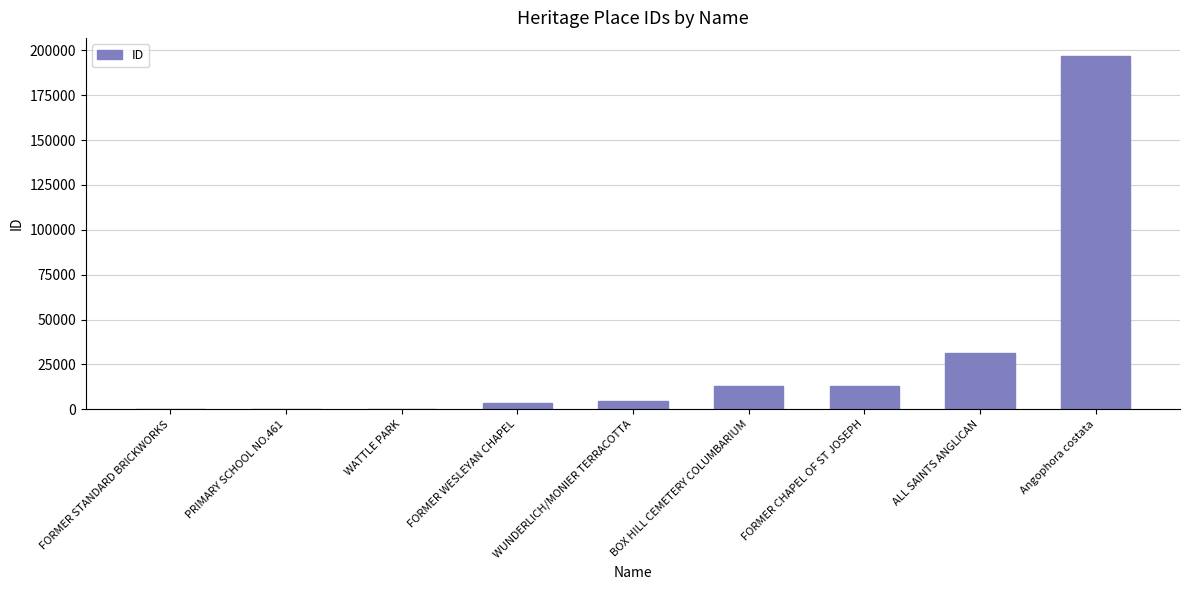

What is the sum of all values?

262539